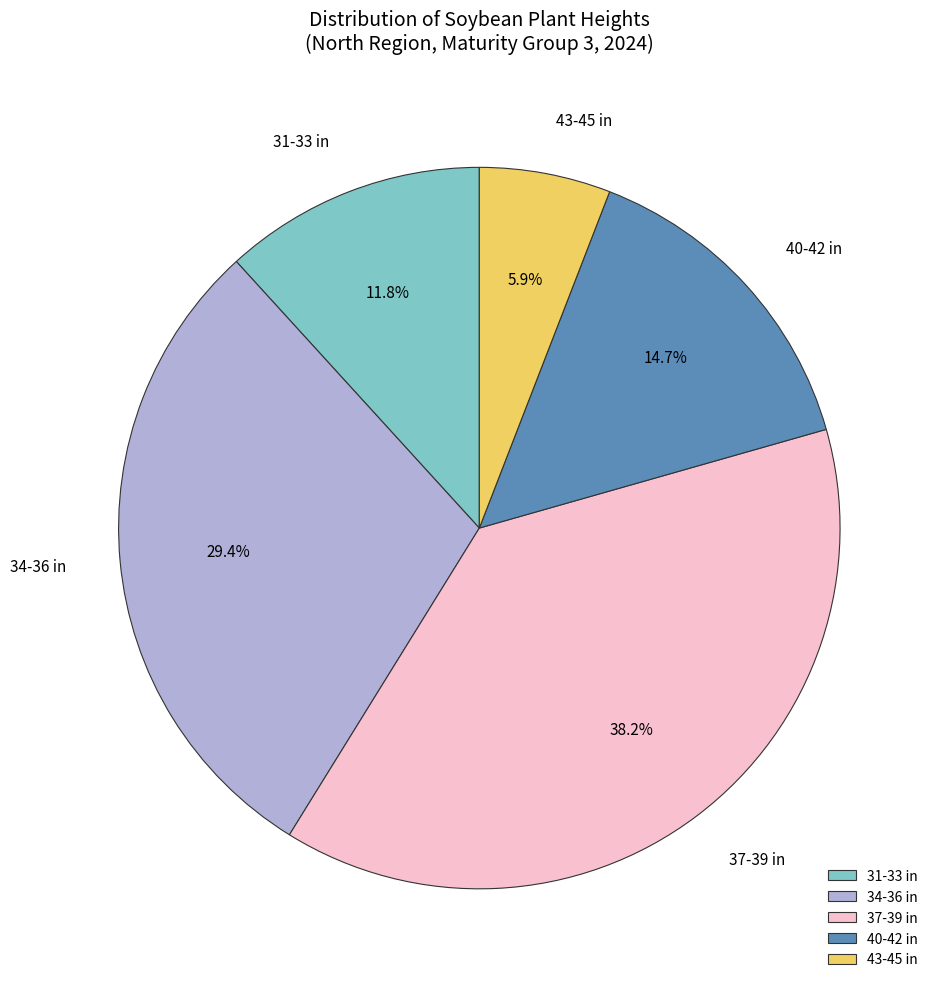

How many slices are in this pie chart?

5